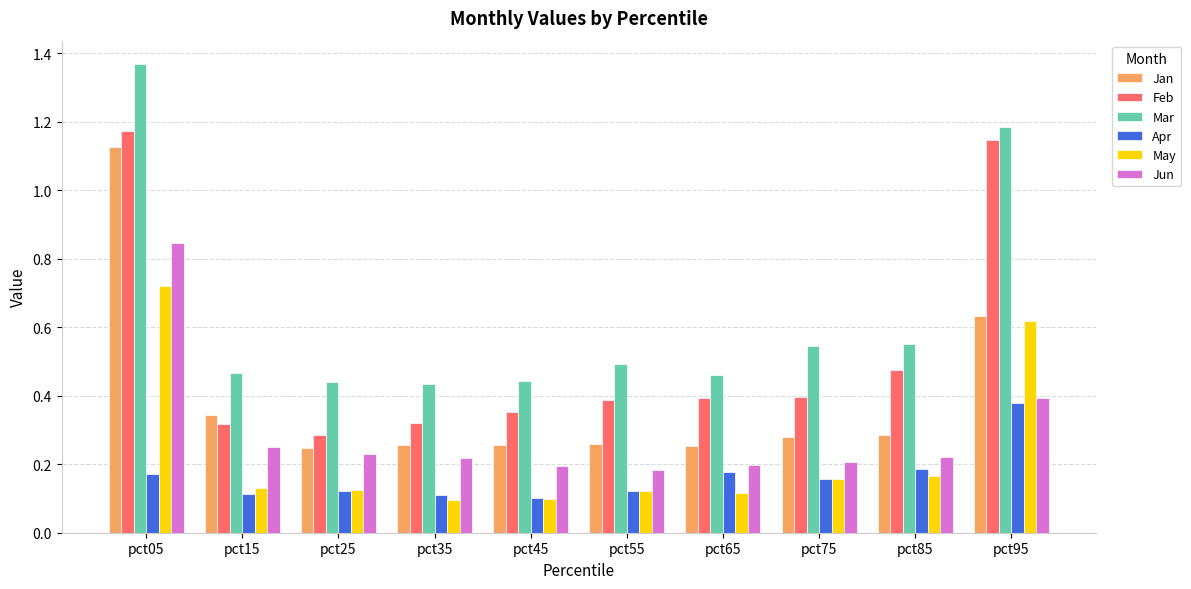

What is the sum of all Jun values?

2.9